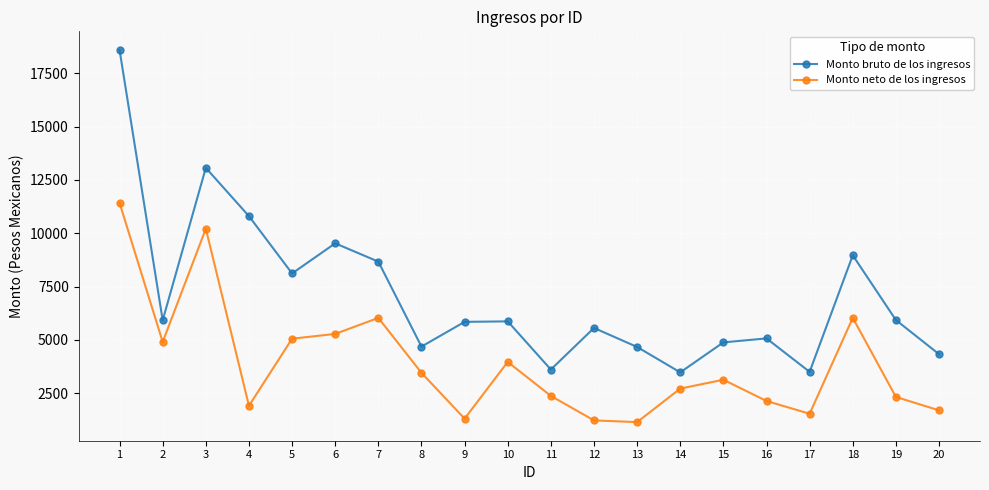

True or false: Monto bruto de los ingresos and Monto neto de los ingresos cross at least once.

False